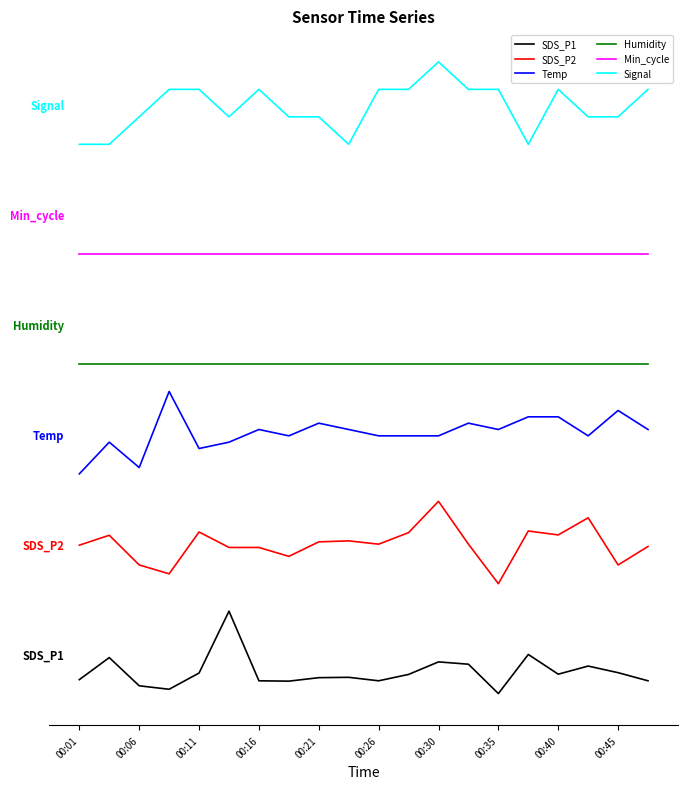

Does the chart display data point markers on the line(s)?

No